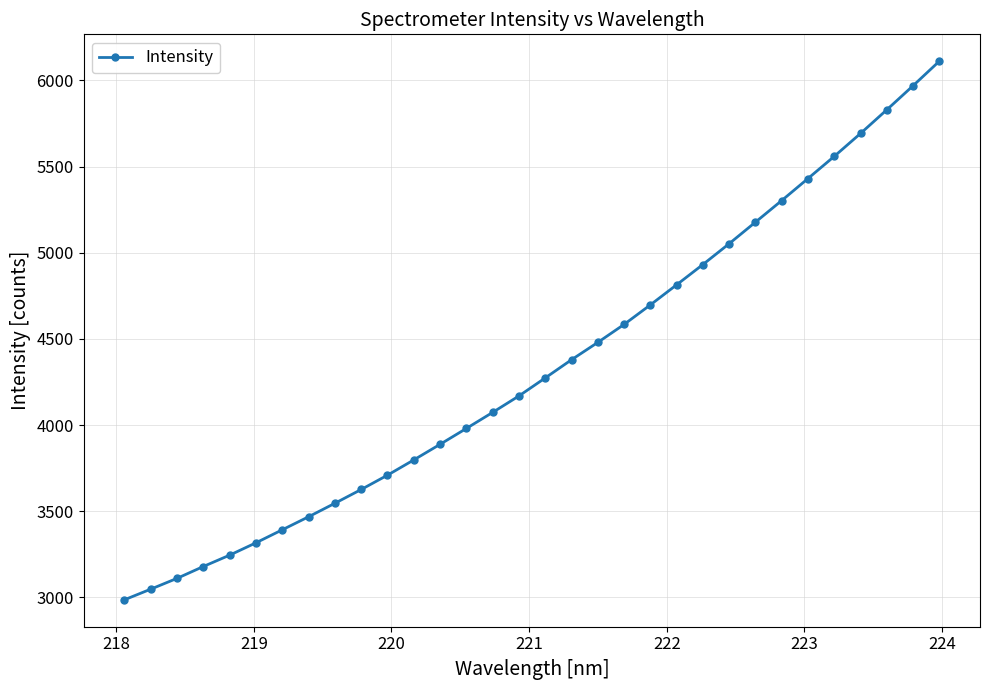

What is the value of the 17th point from the left?

4273.4